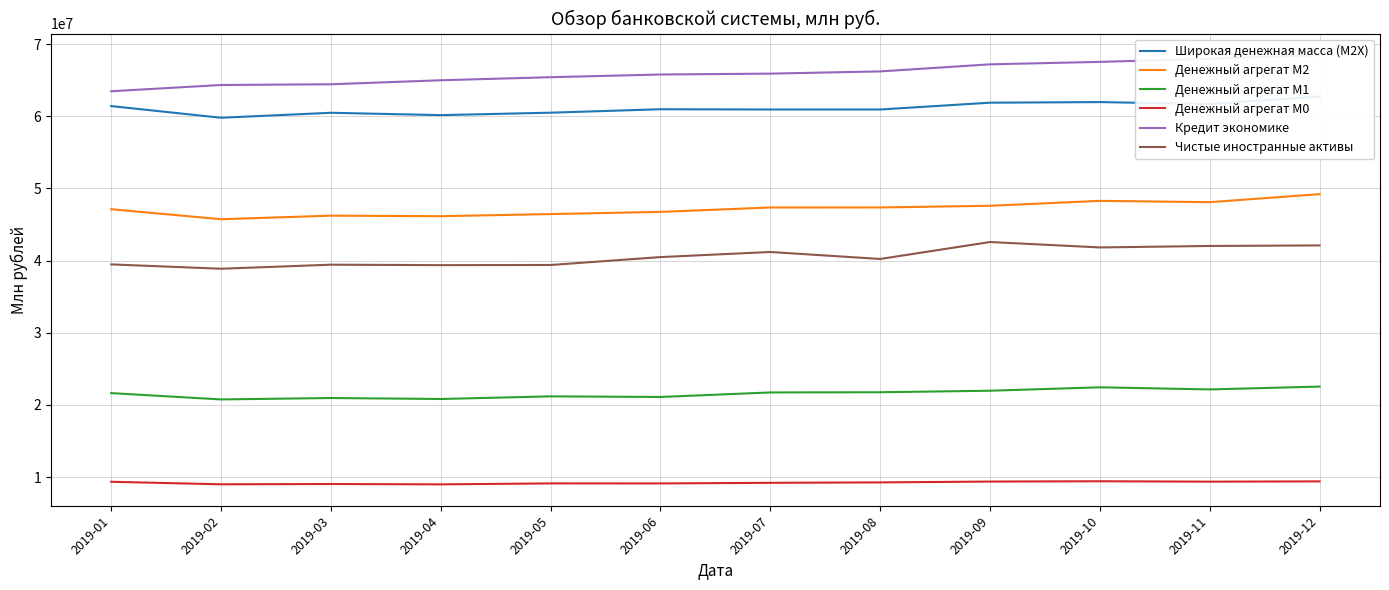

Which category has the lowest value across all series?

2019-04